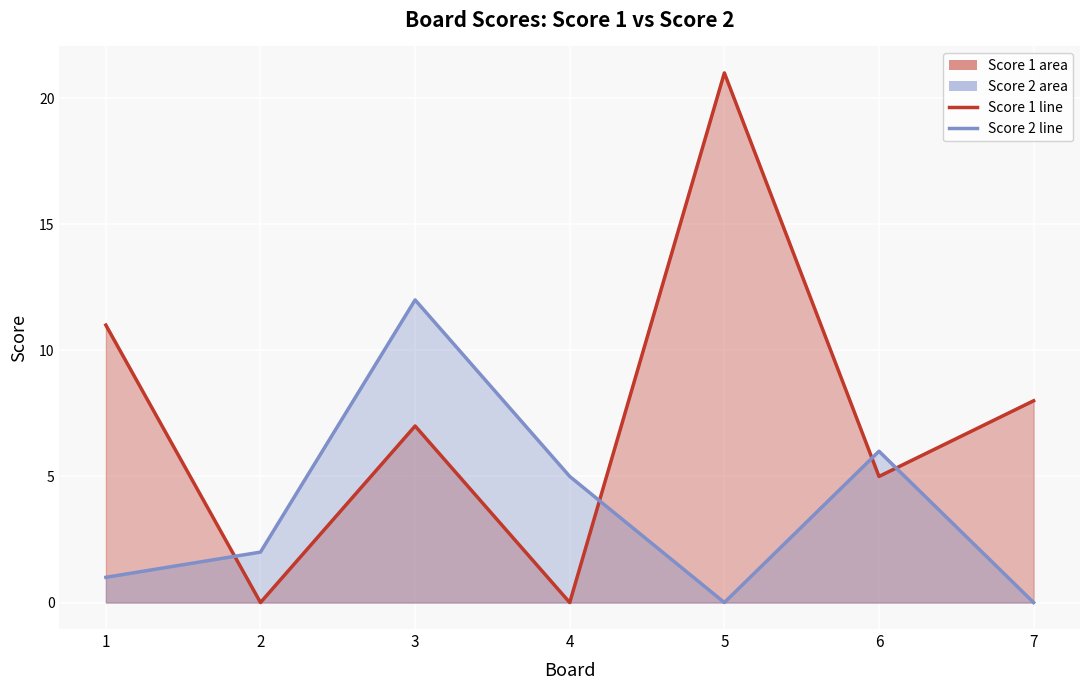

Does the chart display data point markers on the line(s)?

No